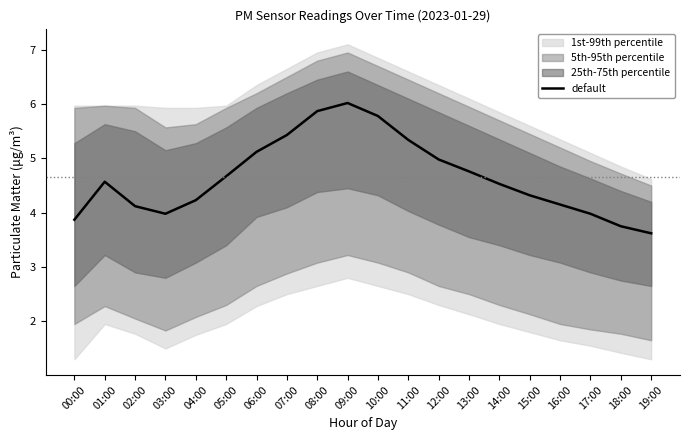

What is the sum of all values?

93.1